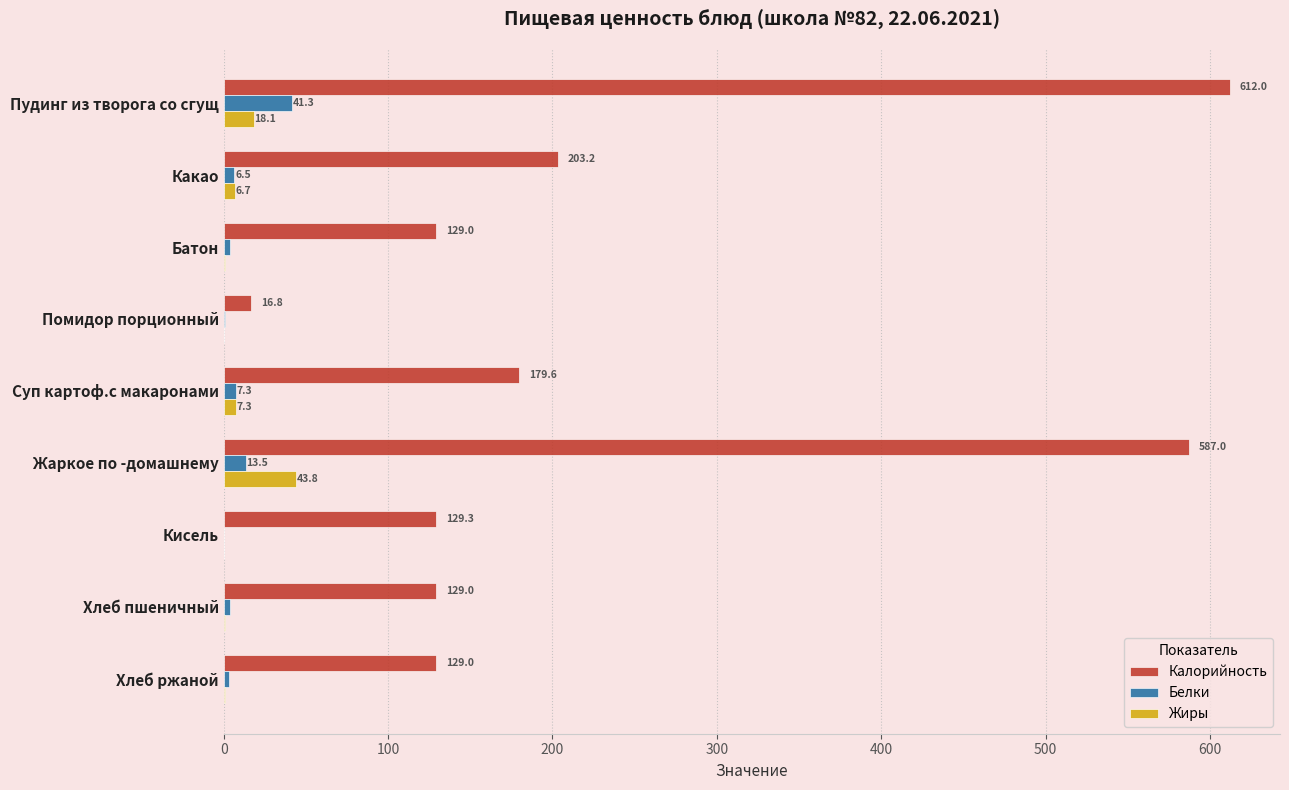

Which series changed the most between Пудинг из творога со сгущ and Помидор порционный?

Калорийность